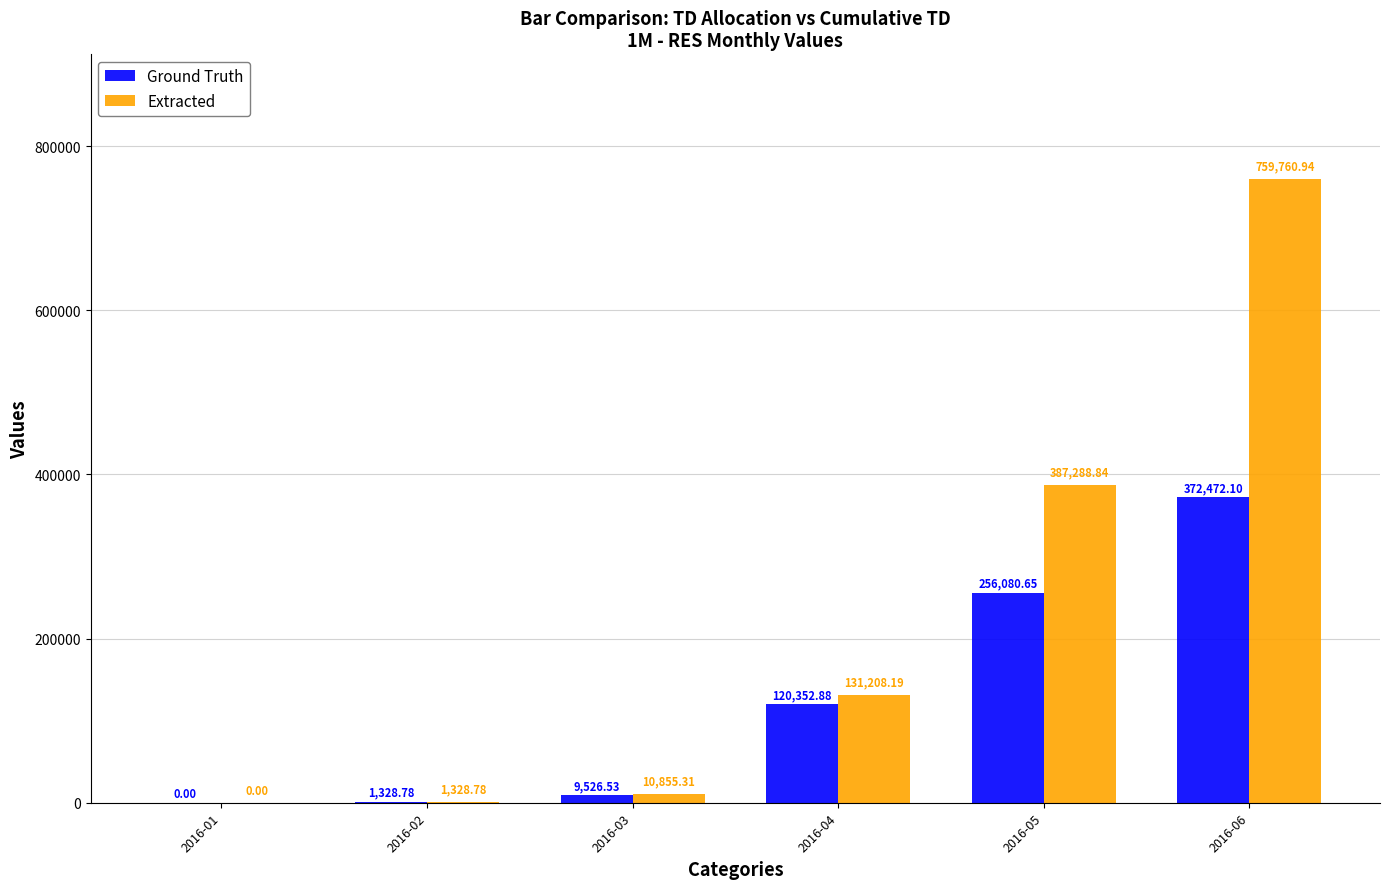

How many data points does each series have?

6